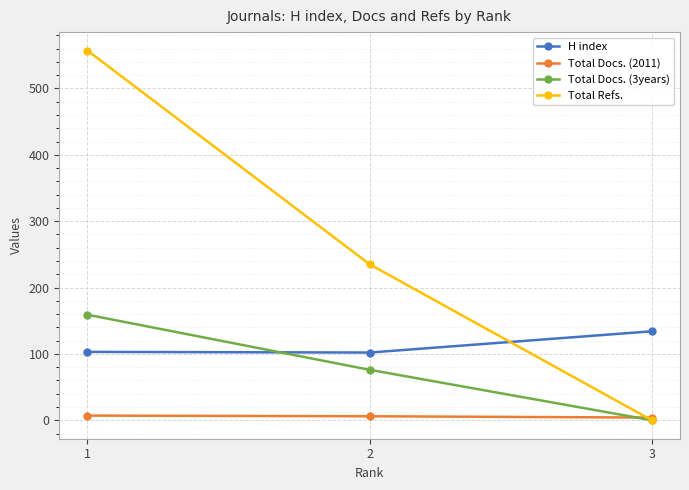

Which label corresponds to the largest value in the chart?

1